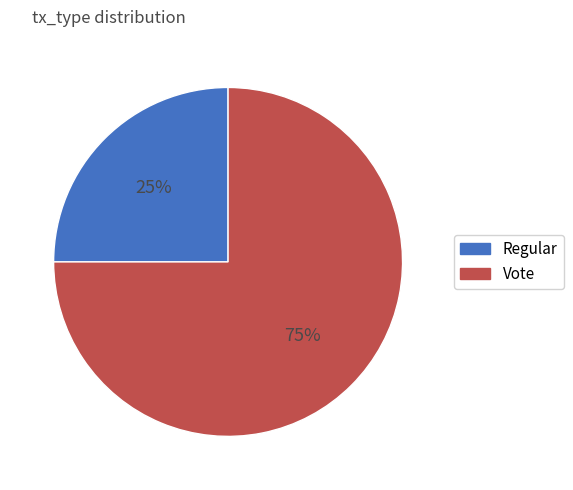

Is it true that Vote is 62% of the pie?

False